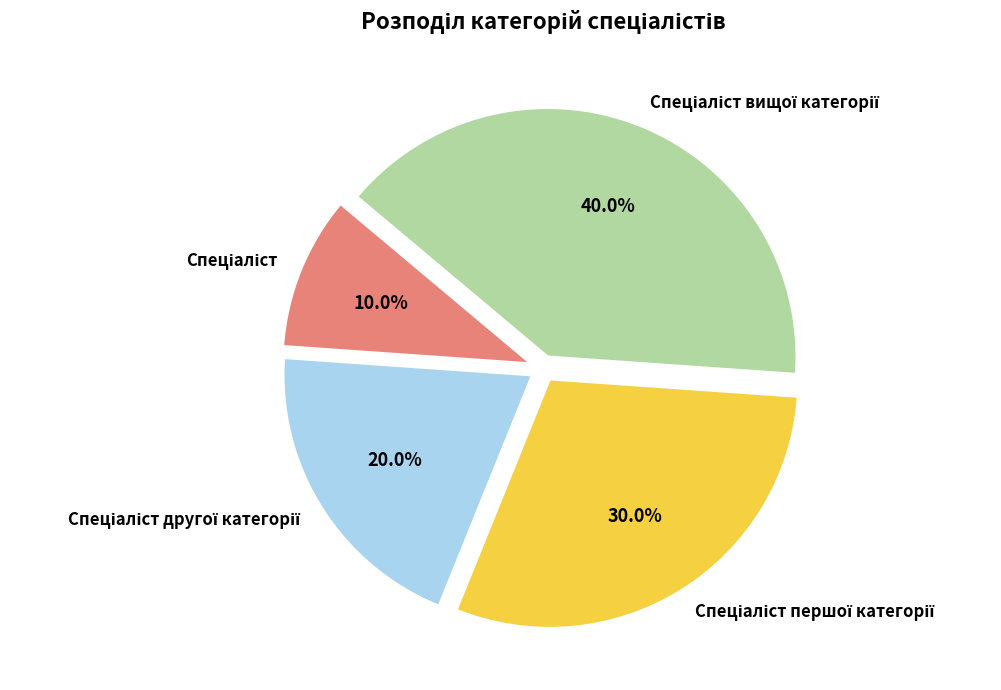

How many slices are in this pie chart?

4